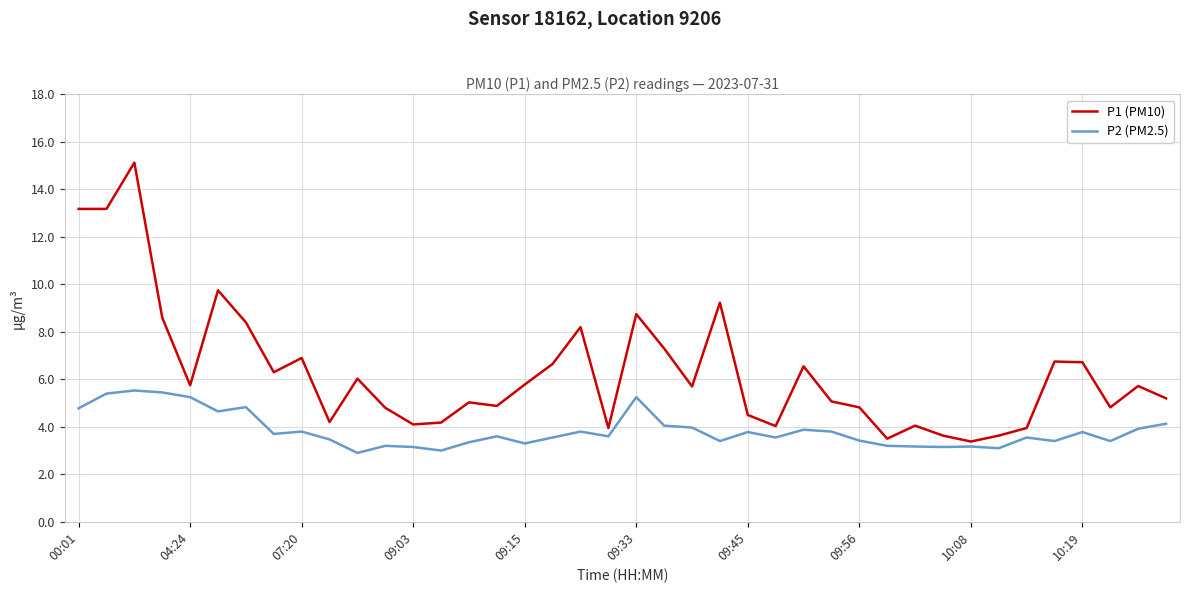

Which series has the largest range (max minus min)?

P1 (PM10)